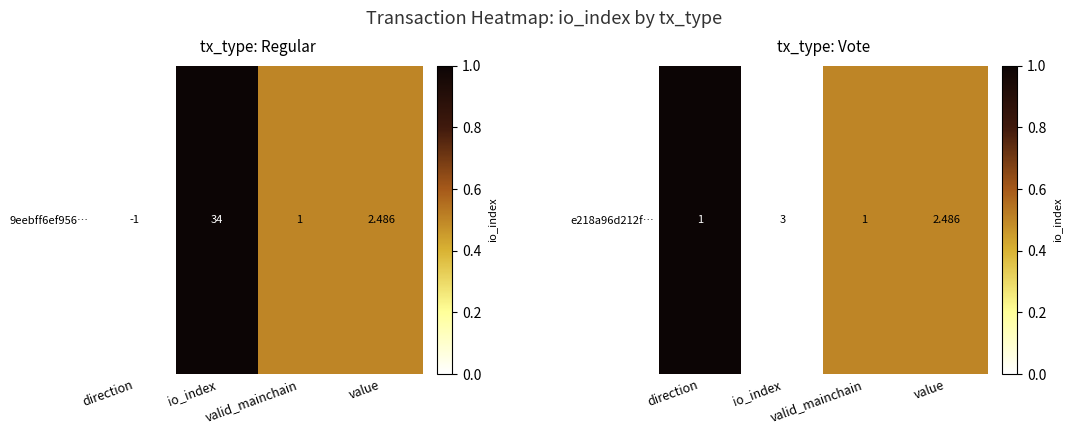

The value at direction is 1.0. True or false?

True